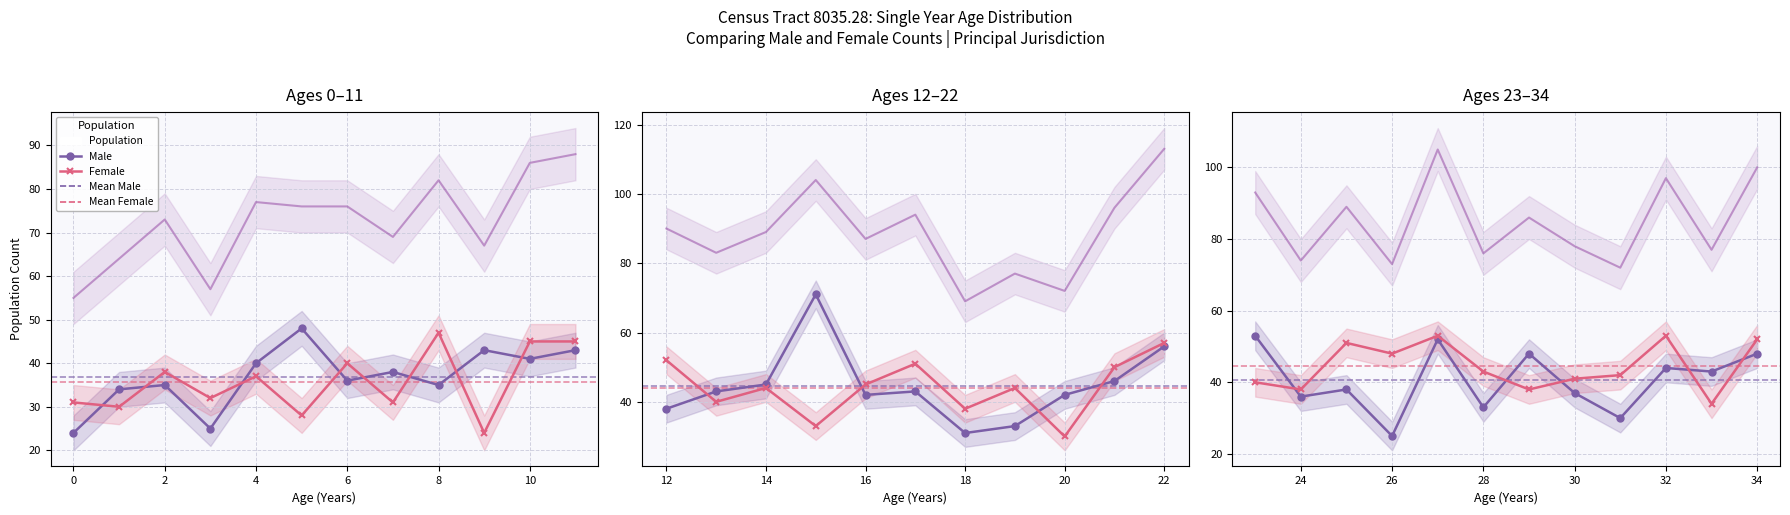

True or false: Total and Male cross at least once.

False